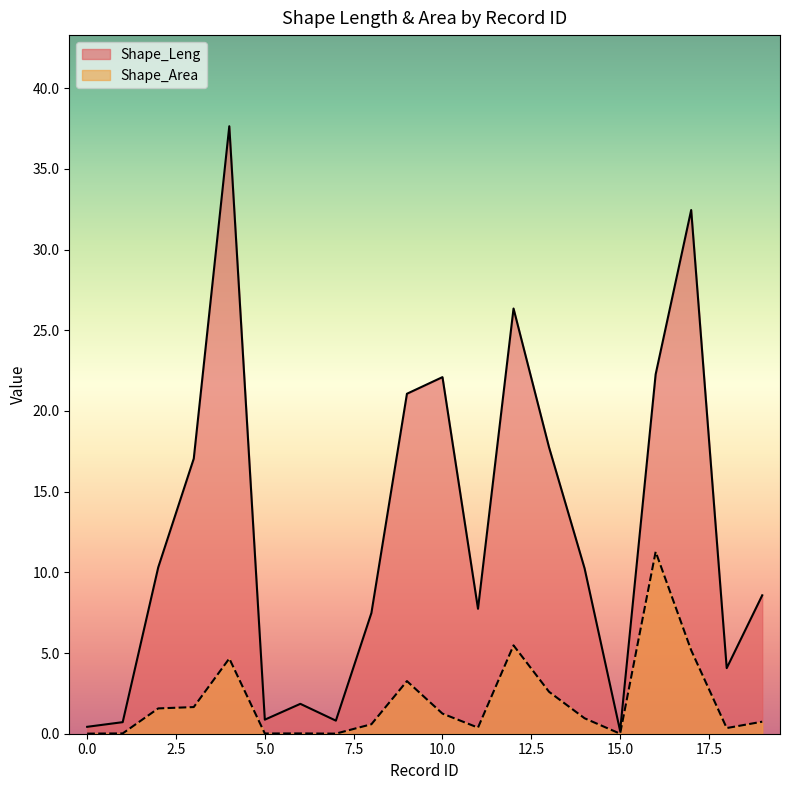

Where is the first local minimum for Shape_Area?

5